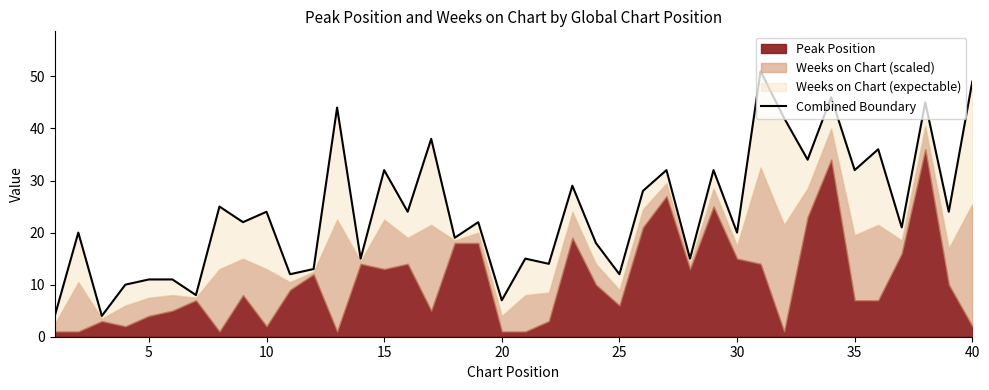

What is the difference between the maximum and second lowest values?

47